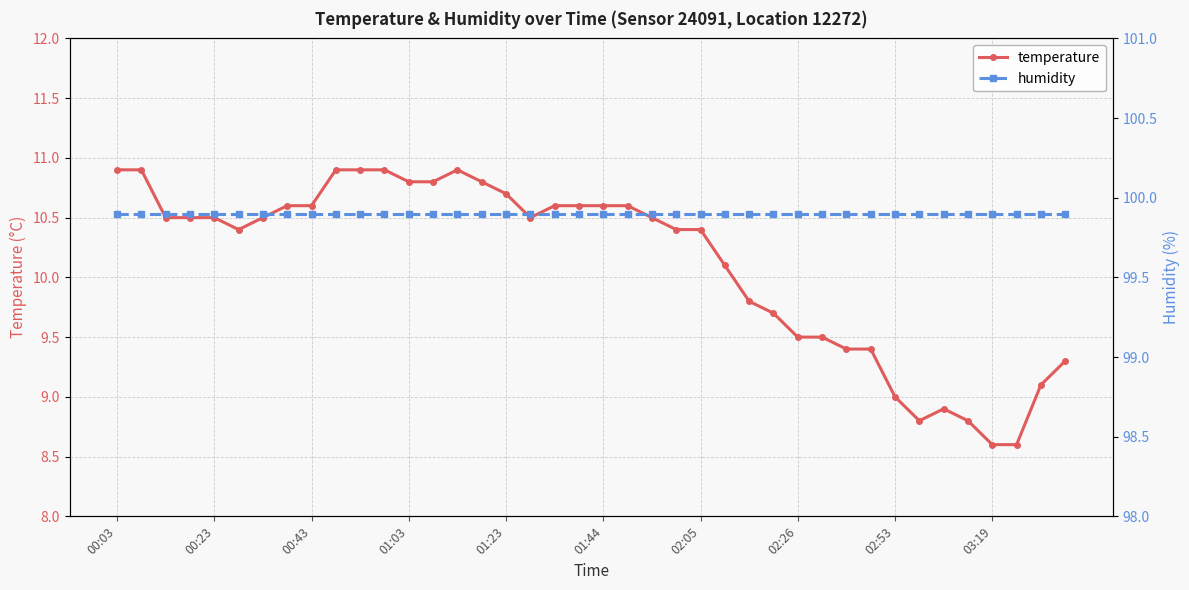

What are all the series names shown in the legend?

temperature, humidity